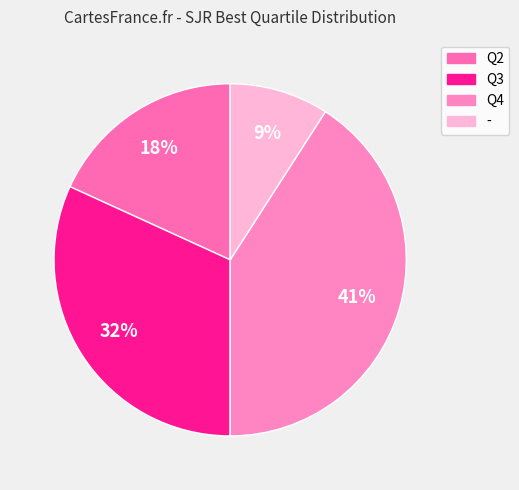

To the nearest percent, what is the combined percentage of Q2 and Q4?

59%